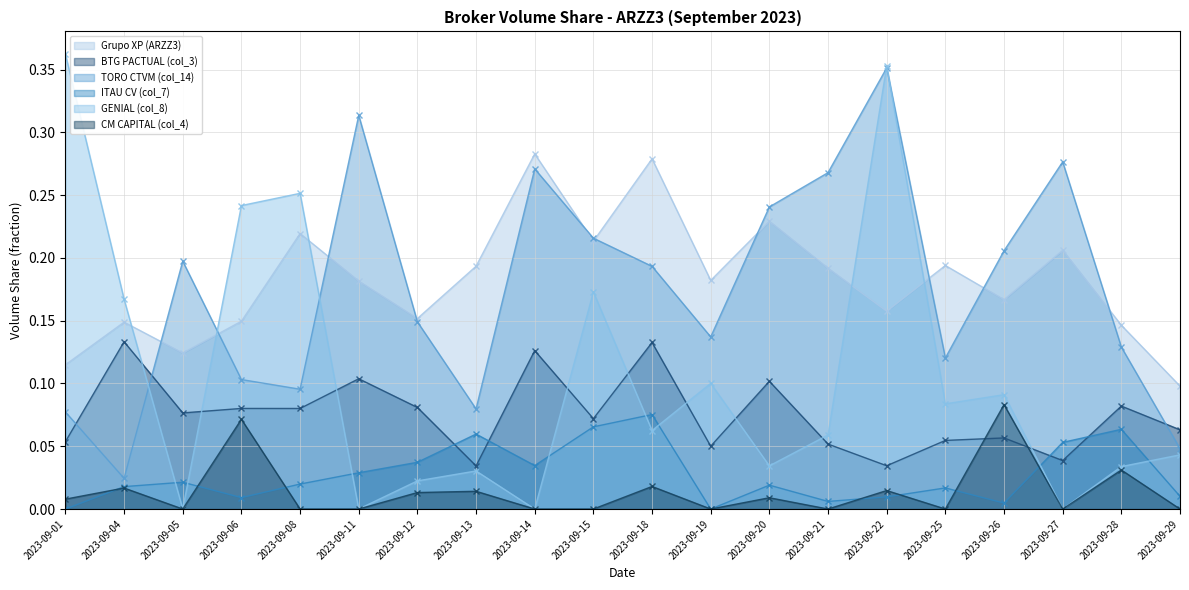

How many positive values does the CM CAPITAL (col_4) series have?

10